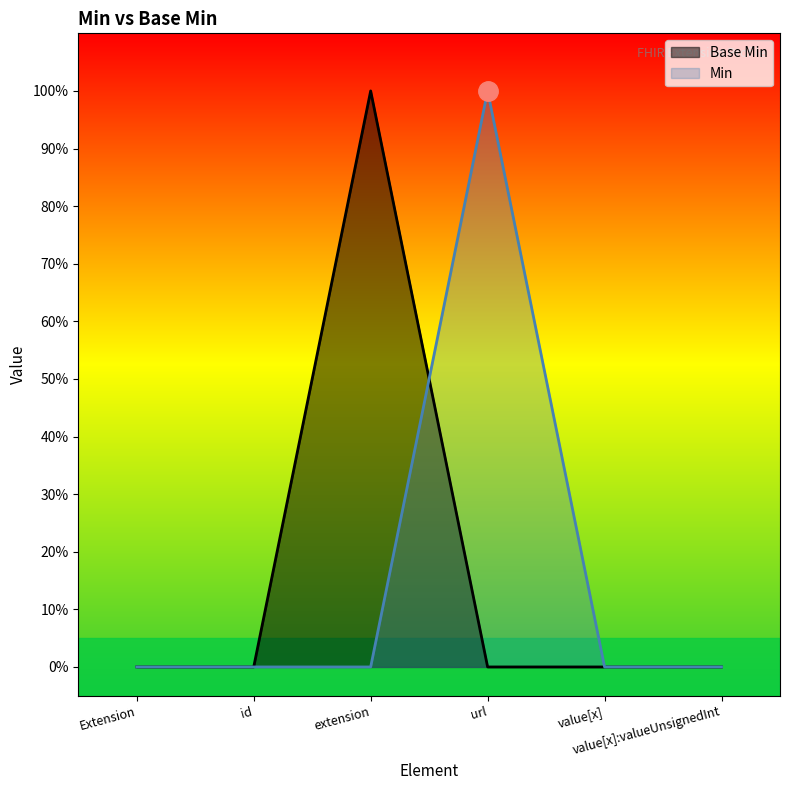

How many interior local peaks (higher than both neighbors) does the data have?

1